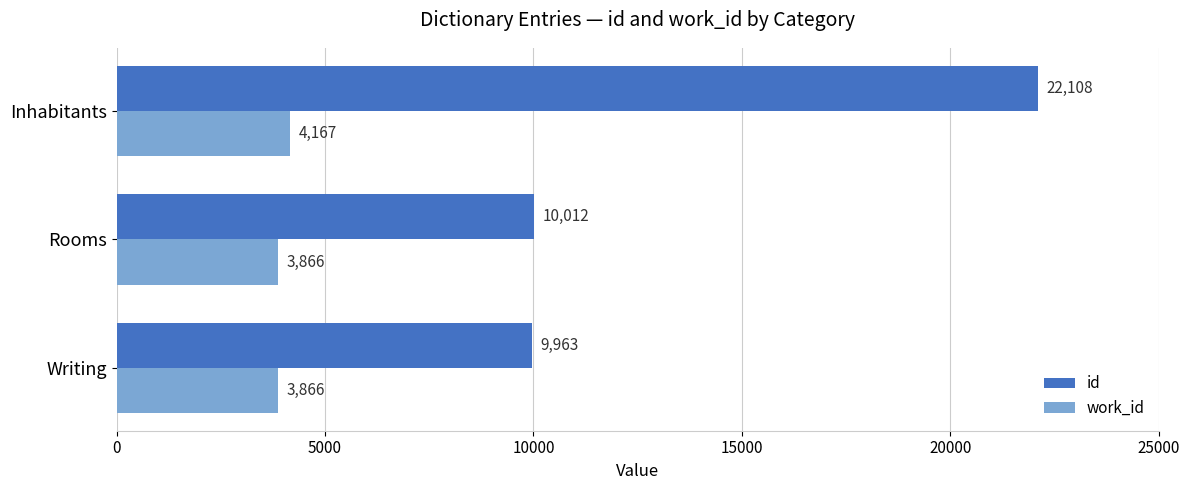

How many work_id values are between 3866 and 4167?

3